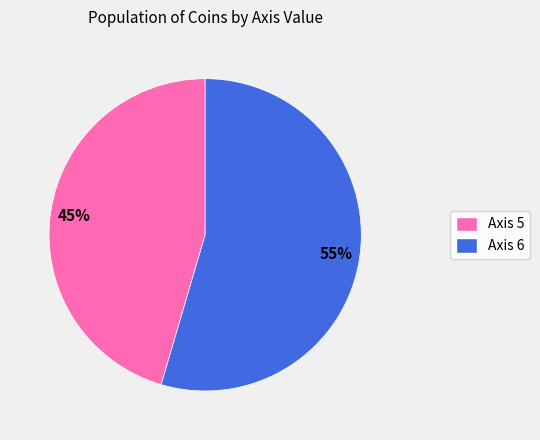

Is there a majority slice in this chart?

Yes